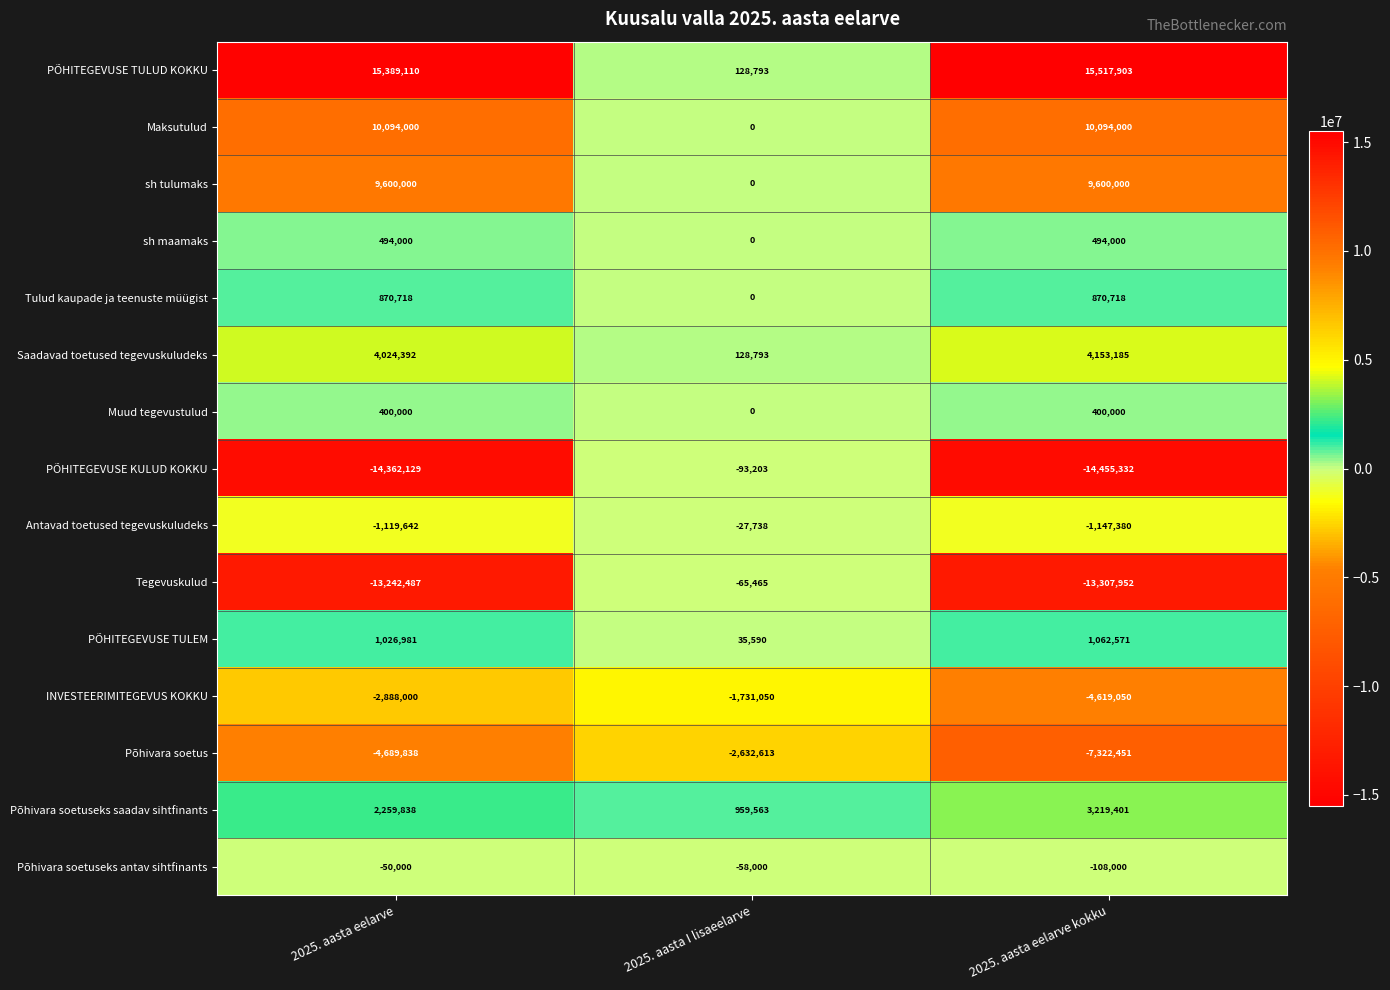

Which series has the widest spread of values?

PÕHITEGEVUSE TULUD KOKKU